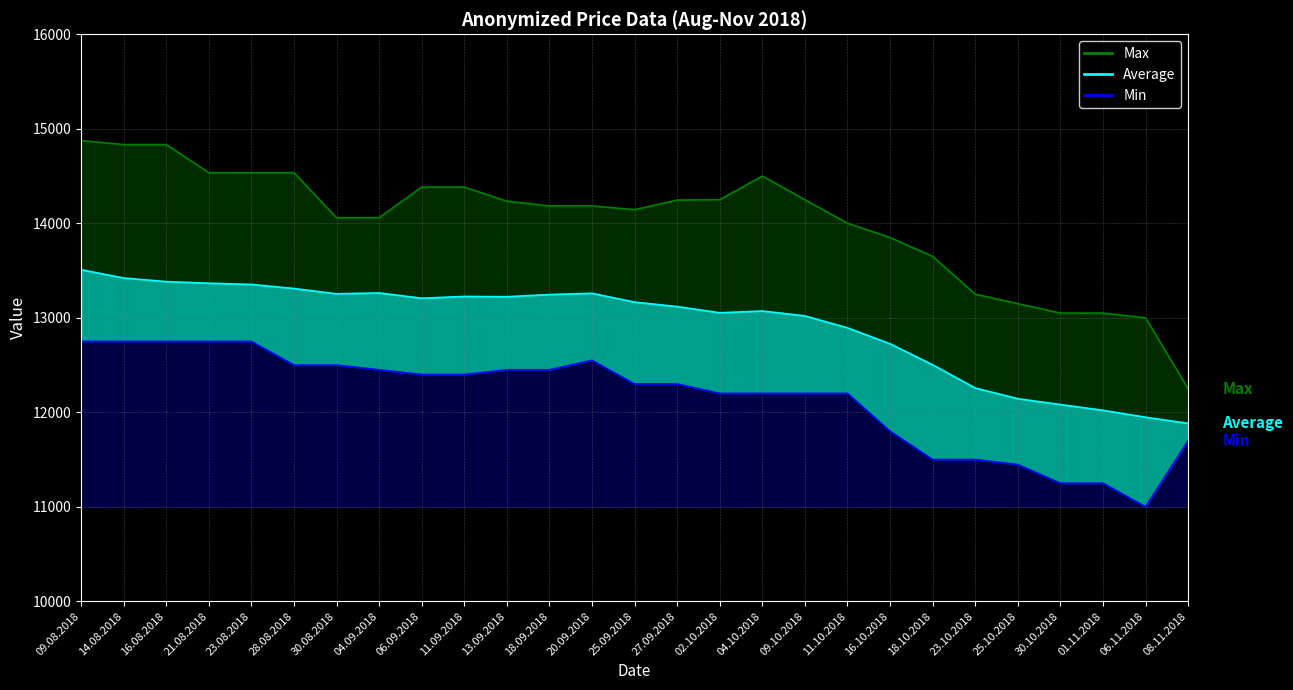

The value of Max_line at 28.08.2018 is 19792. True or false?

False